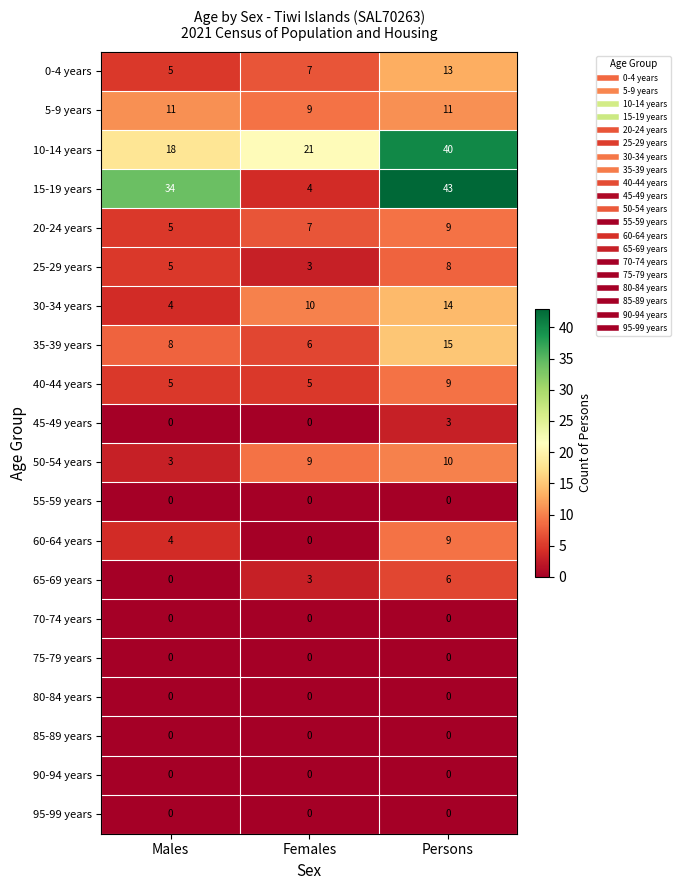

Where is 25-29 years nearest to the value 5?

Males